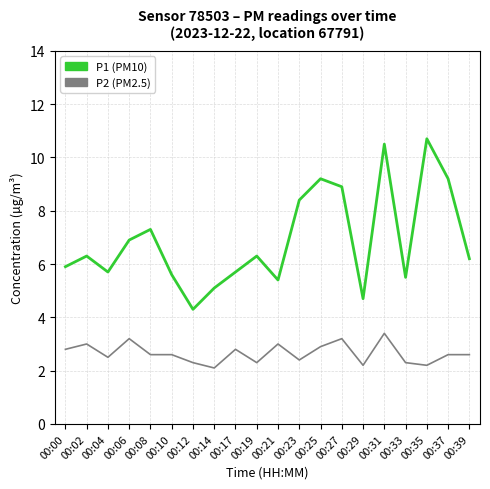

Reading left to right, transcribe all the data shown in this chart.

P1 (PM10): 00:00=5.9	00:02=6.3	00:04=5.7	00:06=6.9	00:08=7.3	00:10=5.6	00:12=4.3	00:14=5.1	00:17=5.7	00:19=6.3	00:21=5.4	00:23=8.4	00:25=9.2	00:27=8.9	00:29=4.7	00:31=10.5	00:33=5.5	00:35=10.7	00:37=9.2	00:39=6.2
P2 (PM2.5): 00:00=2.8	00:02=3.0	00:04=2.5	00:06=3.2	00:08=2.6	00:10=2.6	00:12=2.3	00:14=2.1	00:17=2.8	00:19=2.3	00:21=3.0	00:23=2.4	00:25=2.9	00:27=3.2	00:29=2.2	00:31=3.4	00:33=2.3	00:35=2.2	00:37=2.6	00:39=2.6